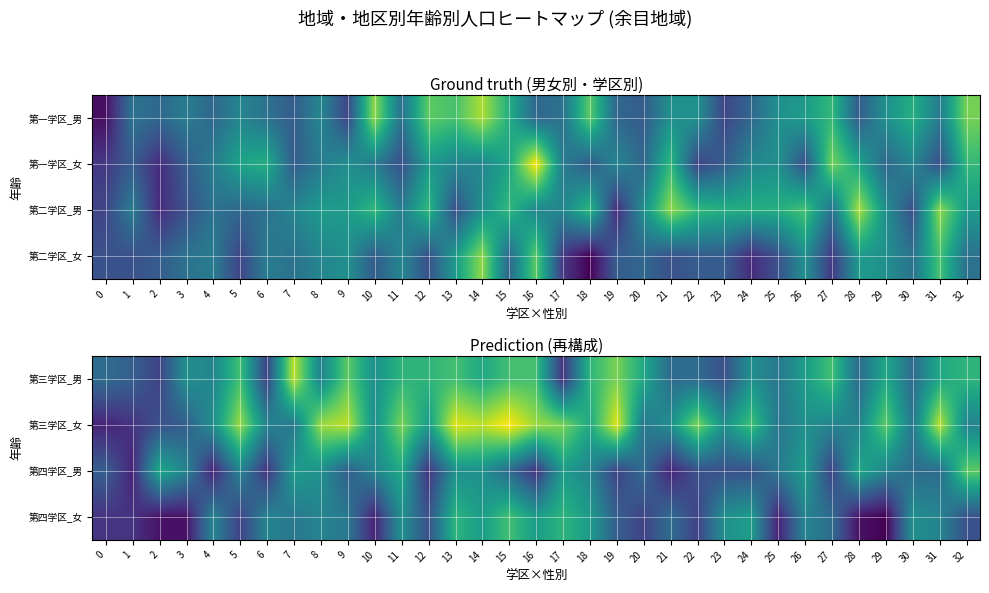

Which series has the largest range (max minus min)?

第三学区_女